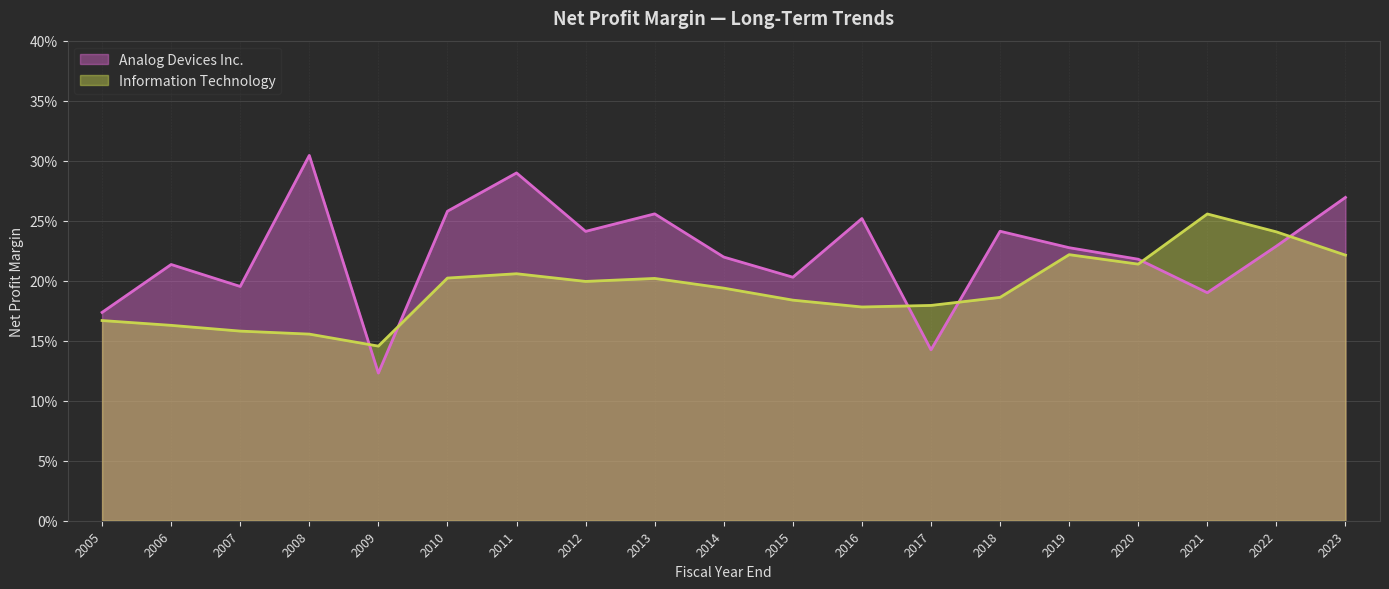

How many categories are shown in the chart?

19